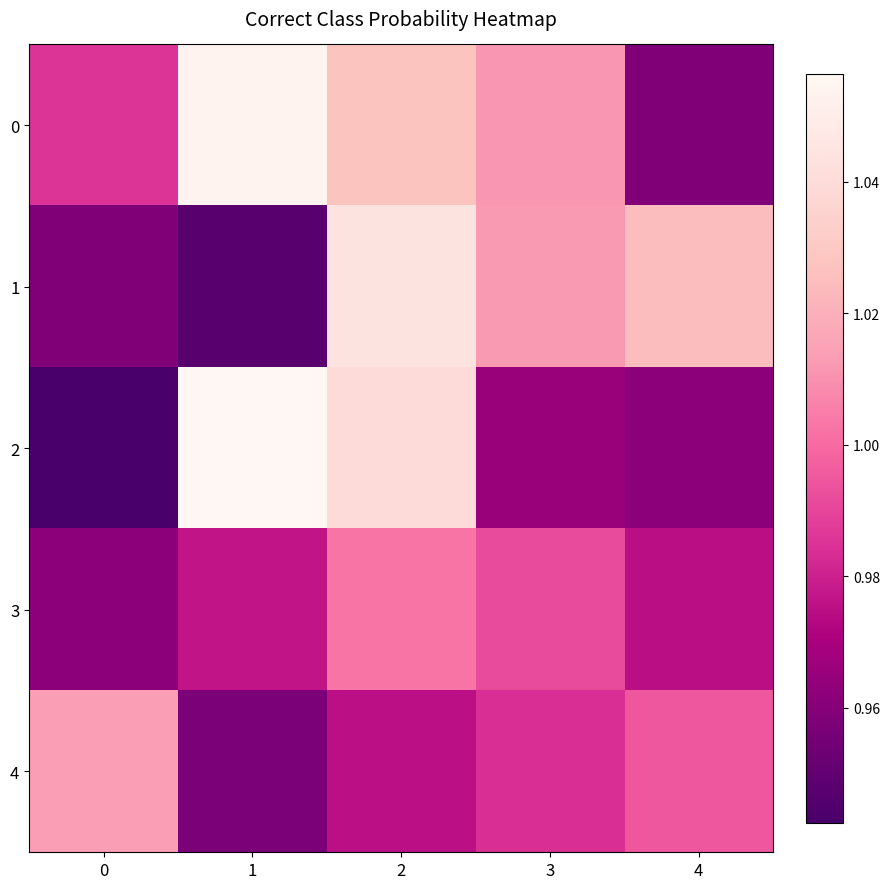

Reading left to right, what are all the values shown in this chart?

0: 0=1.0	1=1.1	2=1.0	3=1.0	4=1.0
1: 0=1.0	1=0.9	2=1.0	3=1.0	4=1.0
2: 0=0.9	1=1.1	2=1.0	3=1.0	4=1.0
3: 0=1.0	1=1.0	2=1.0	3=1.0	4=1.0
4: 0=1.0	1=1.0	2=1.0	3=1.0	4=1.0